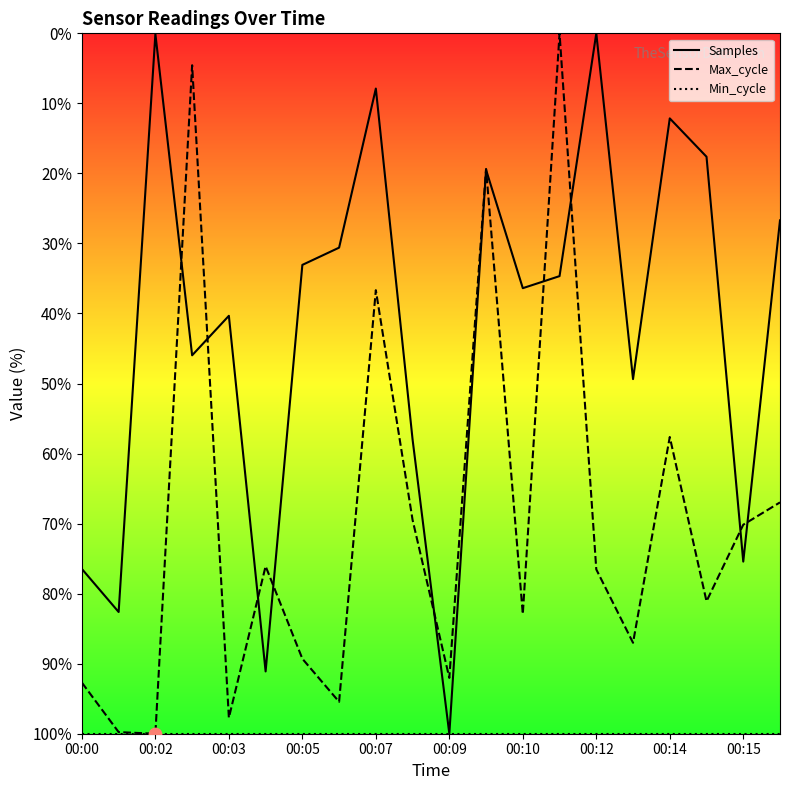

At how many categories does at least one series exceed 20?

18